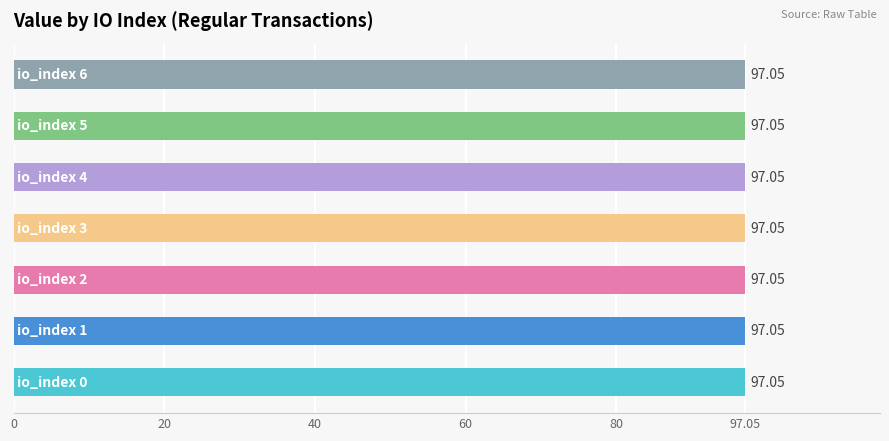

List the labels in order of value value, largest first.

io_index 0, io_index 1, io_index 2, io_index 3, io_index 4, io_index 5, io_index 6